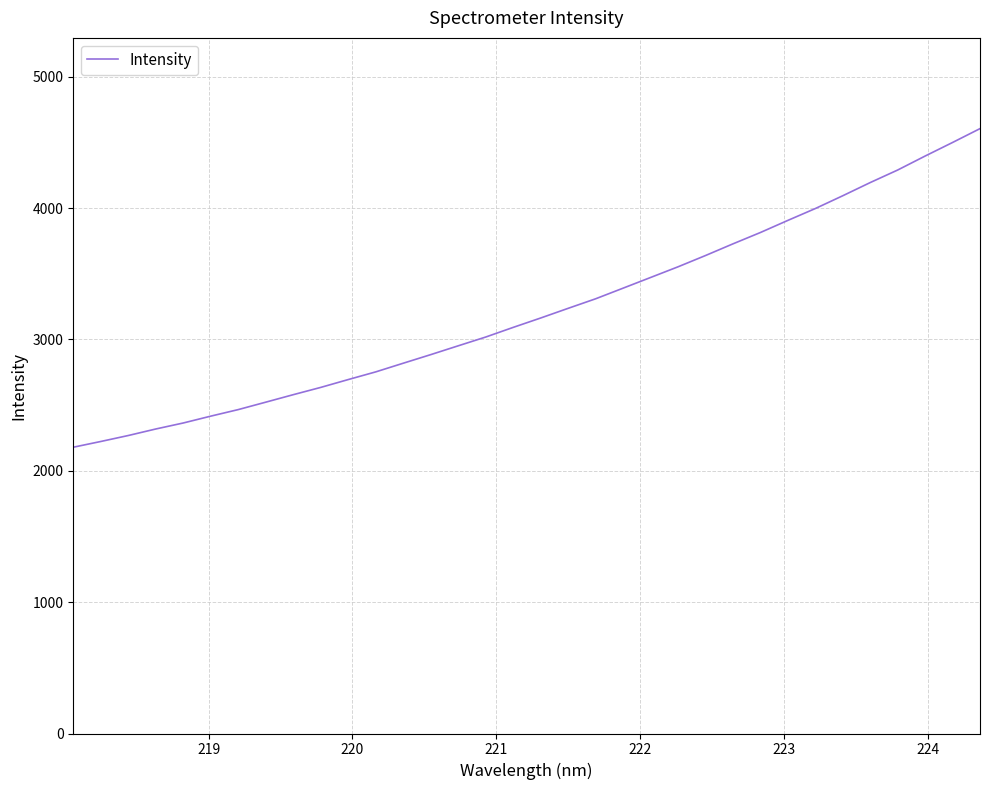

What is the maximum value shown in the chart?

4605.0